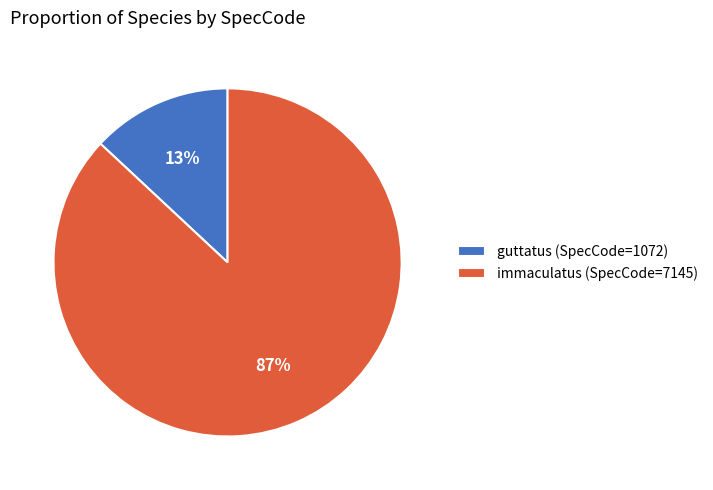

What percentage is the immaculatus slice, to the nearest percent?

87%